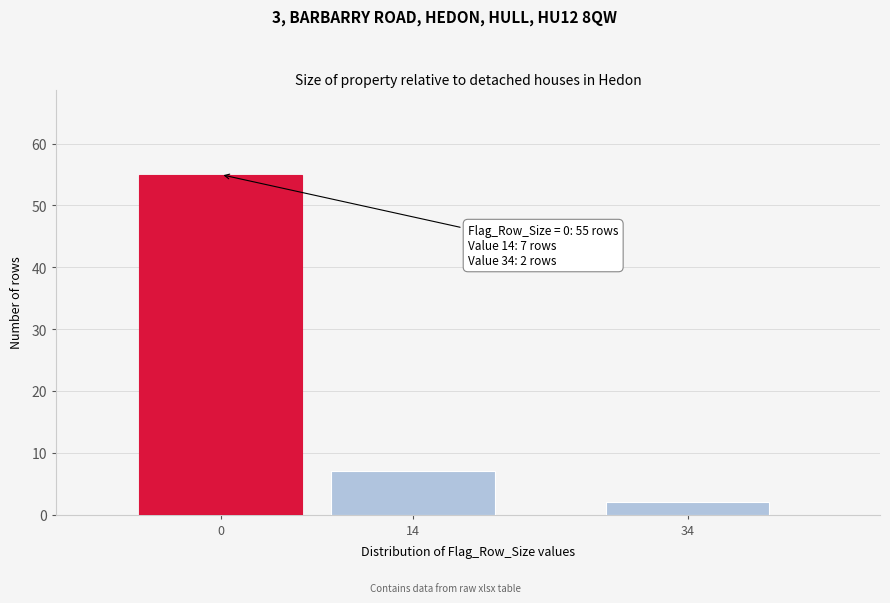

Reading left to right, what are all the values shown in this chart?

0=55	14=7	34=2